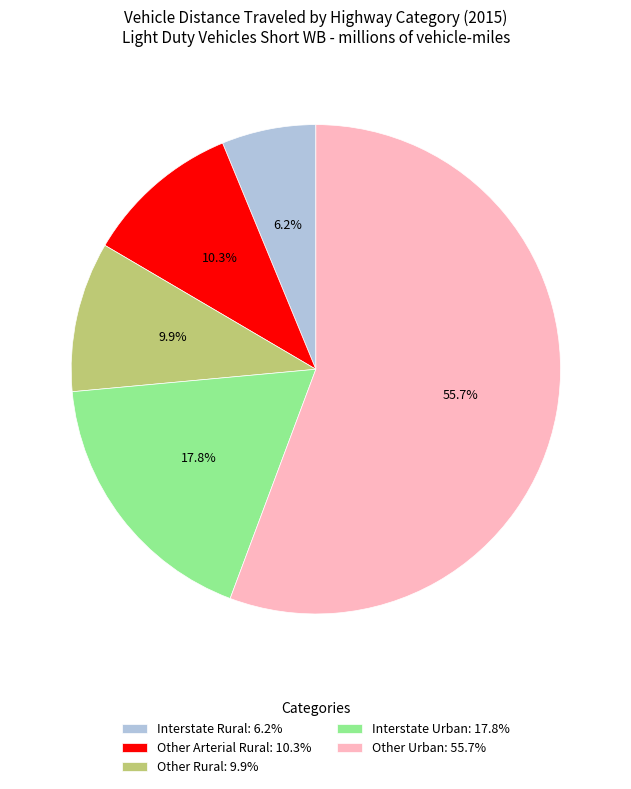

Approximately how many times larger is the value at Other Rural compared to Other Arterial Rural?

1.0